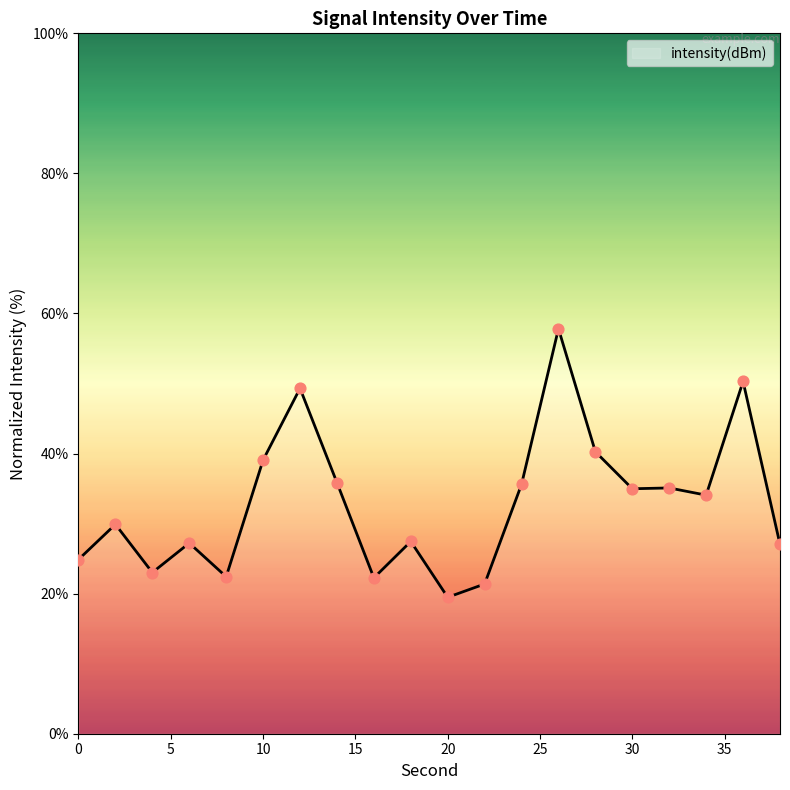

What is the difference between the maximum and minimum values?

38.3